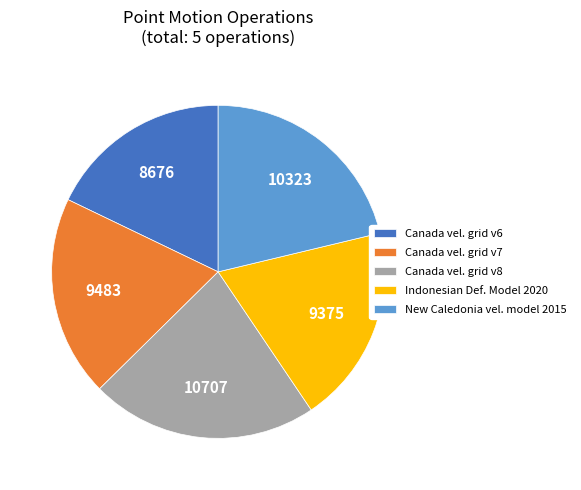

Is it true that Canada vel. grid v6 is 27% of the pie?

False